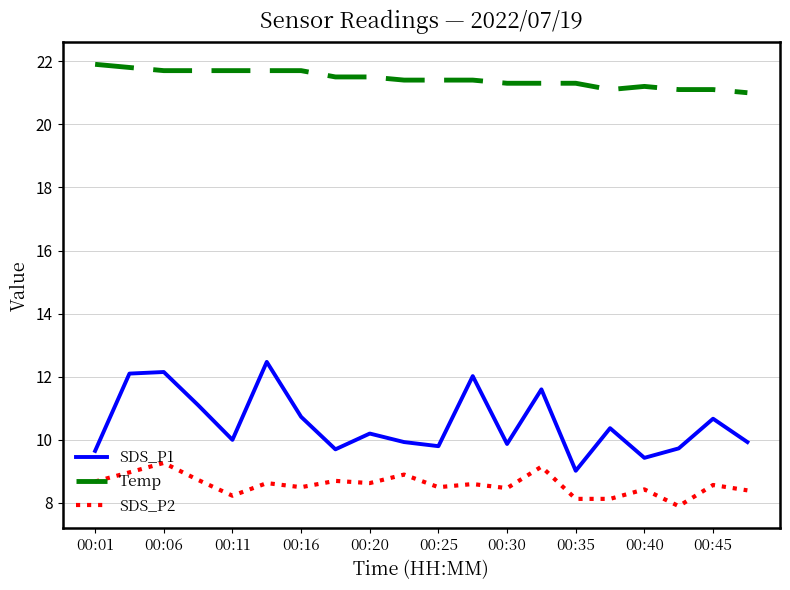

Which series has the largest range (max minus min)?

SDS_P1